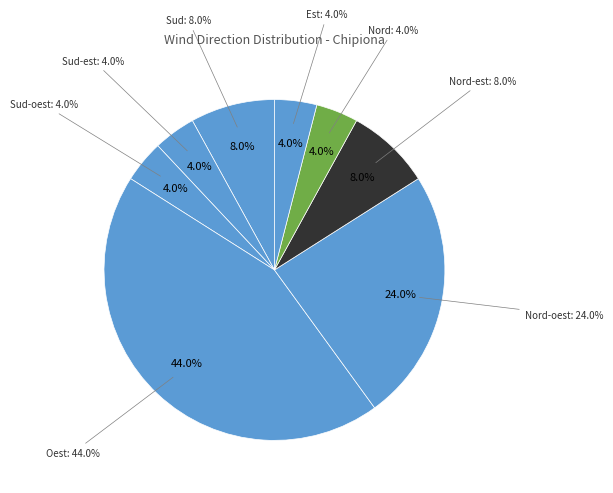

How many segments does this pie chart have?

8